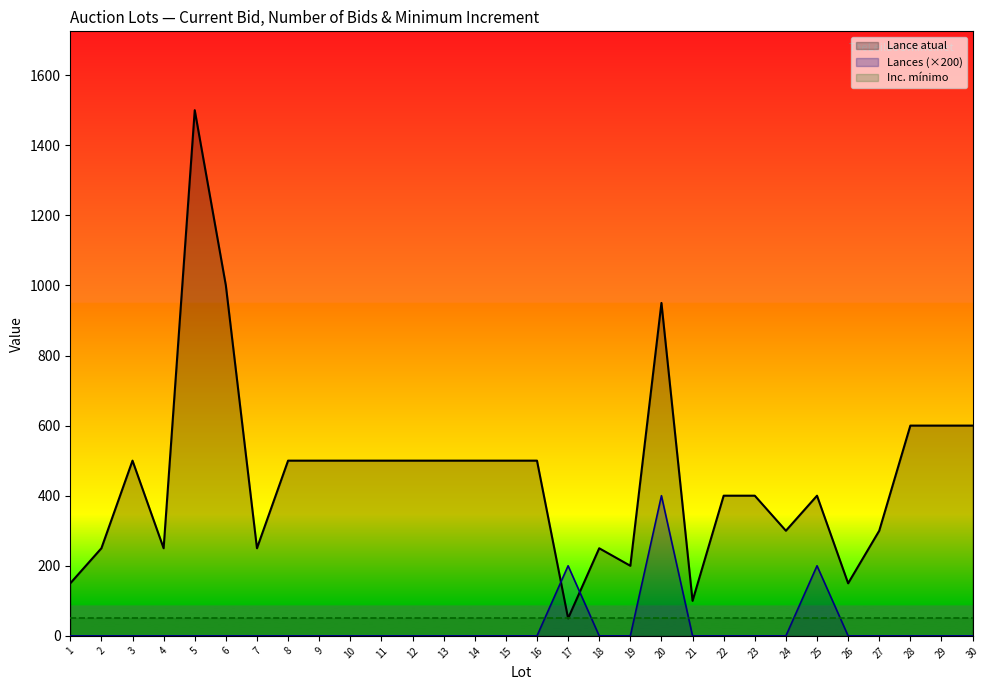

True or false: Lance atual and Inc. mínimo cross at least once.

False